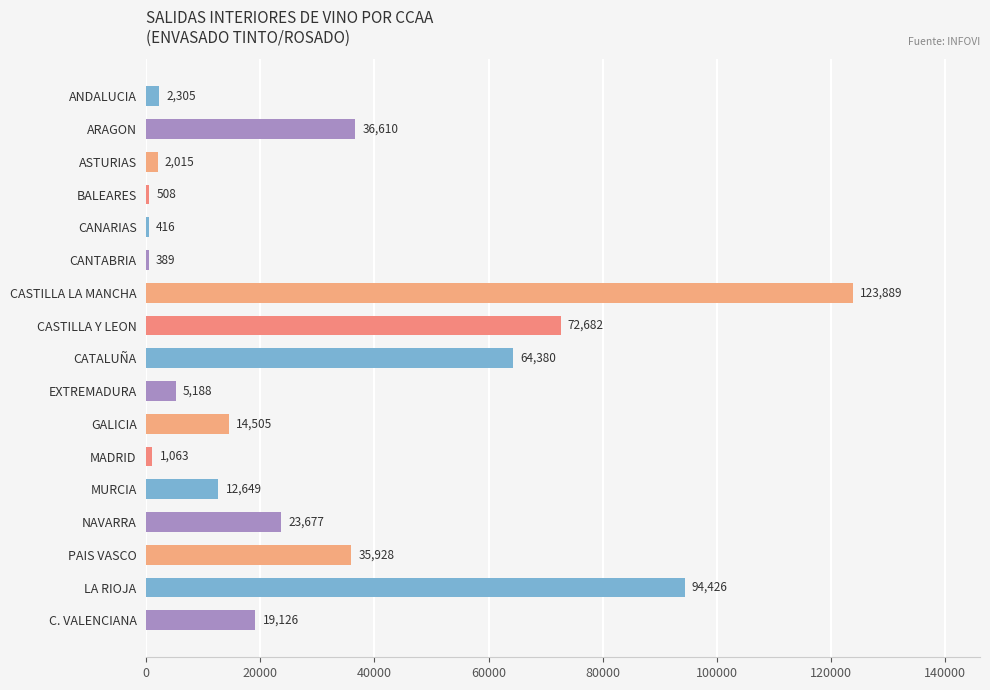

Where is the data nearest to the value 62139?

CATALUÑA